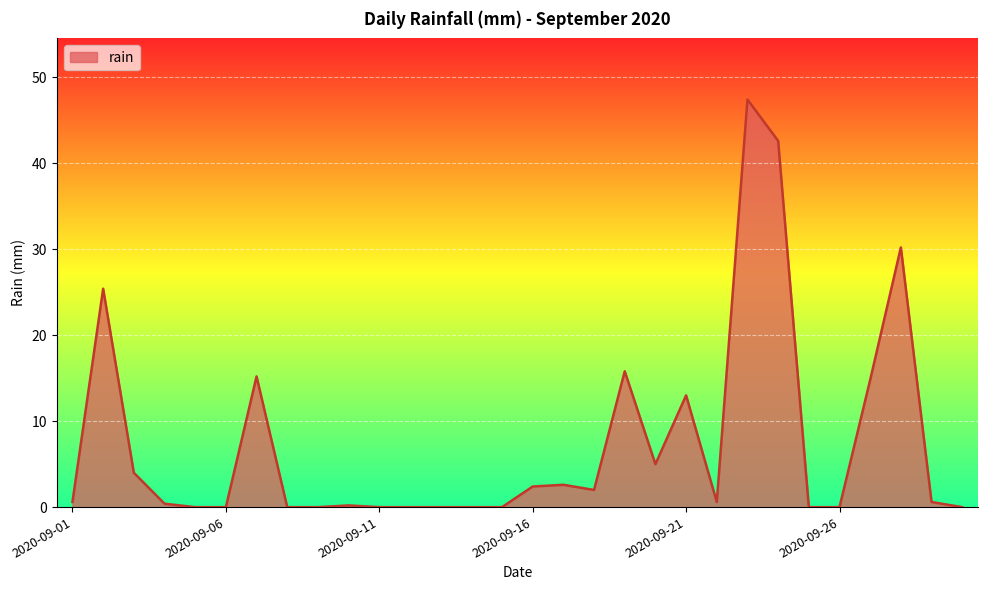

What is the maximum value shown in the chart?

47.4